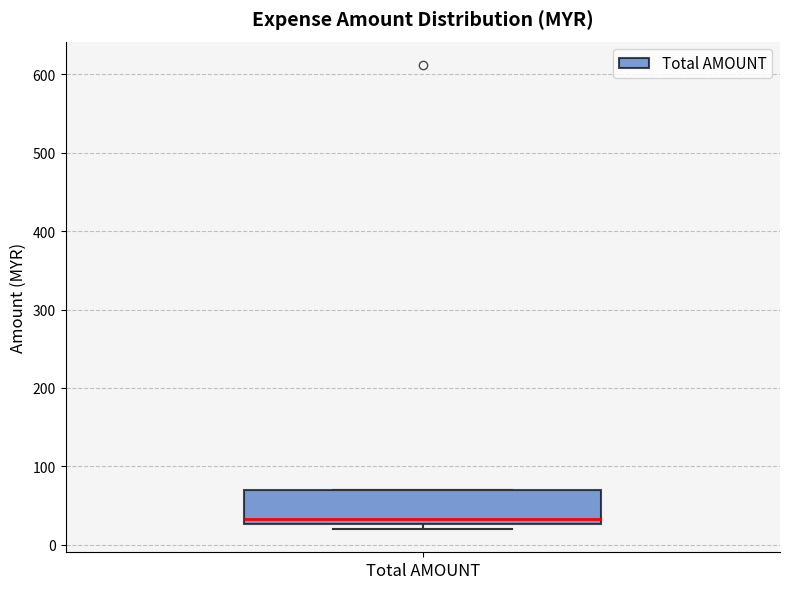

Transcribe this box plot: give where the median line is, the range the box spans, and where the two whiskers end, as read against the y-axis. The values are not printed on the chart, so give them approximately, as read against the axis.

median 30 (just above the box's lower edge), box 30 to 70, whiskers 20 to 70